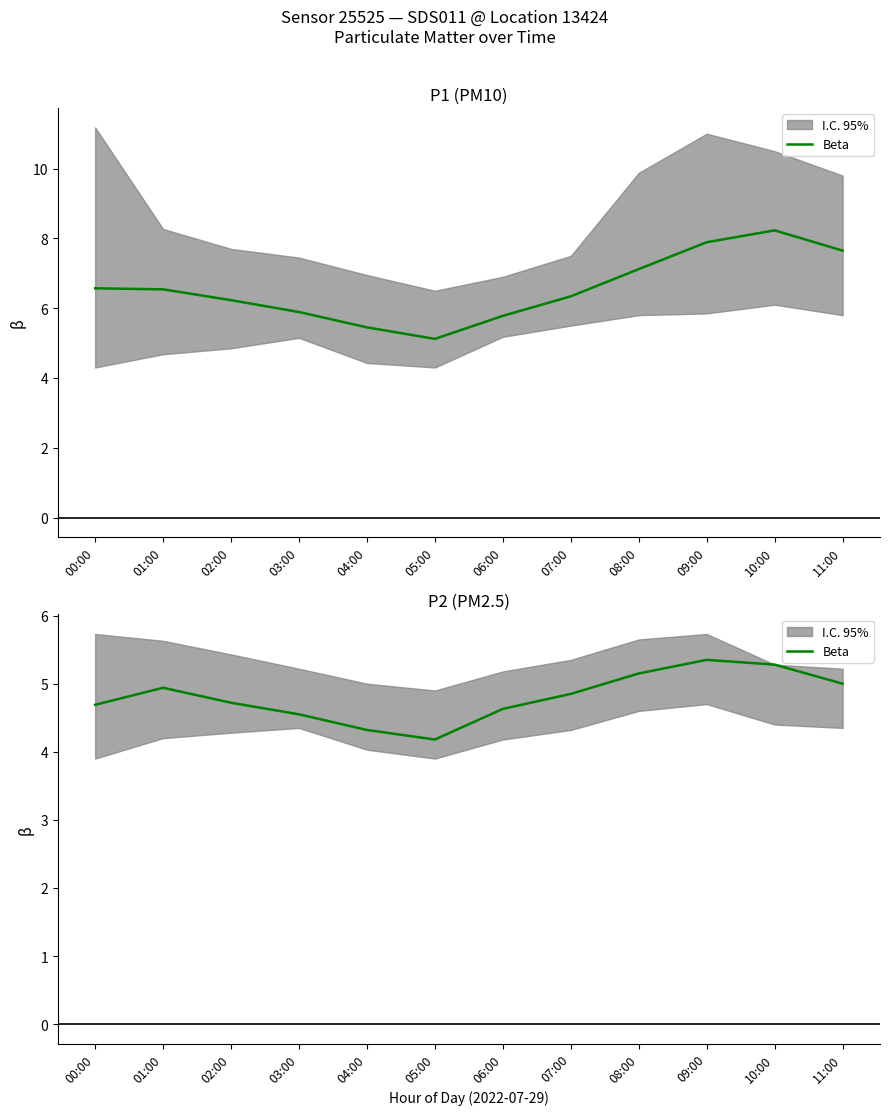

What is the sum of all values?

57.7